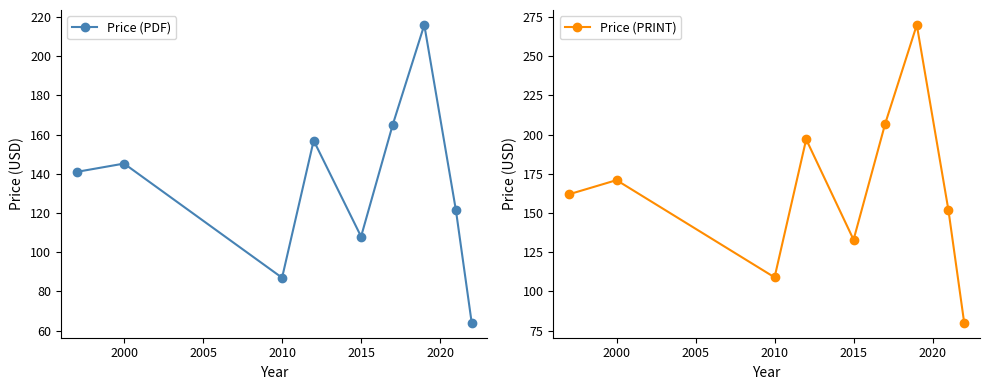

True or false: Price (PDF) and Price (PRINT) intersect in this chart.

False